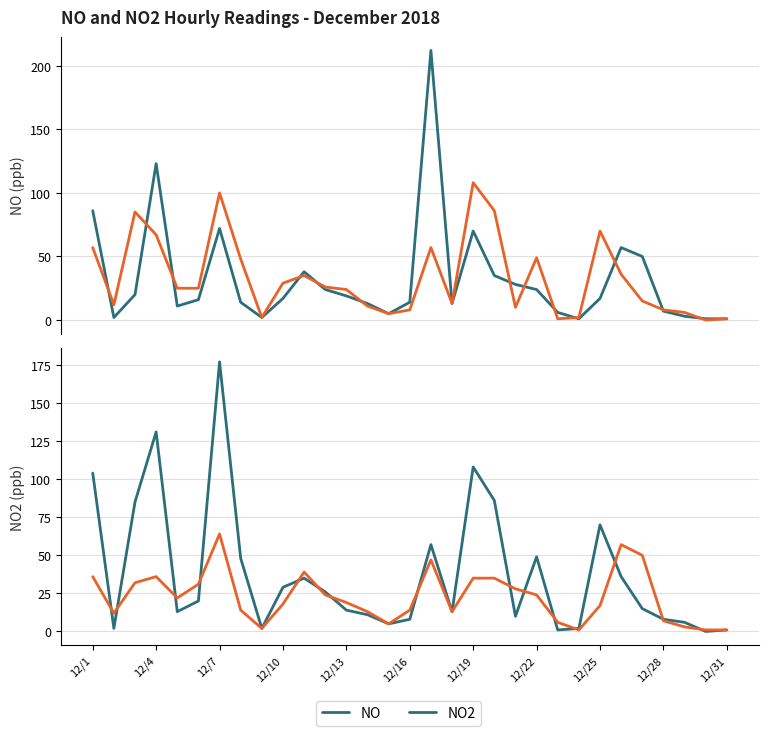

In NO (hour 9), how many points are higher than both neighbors (excluding endpoints)?

6